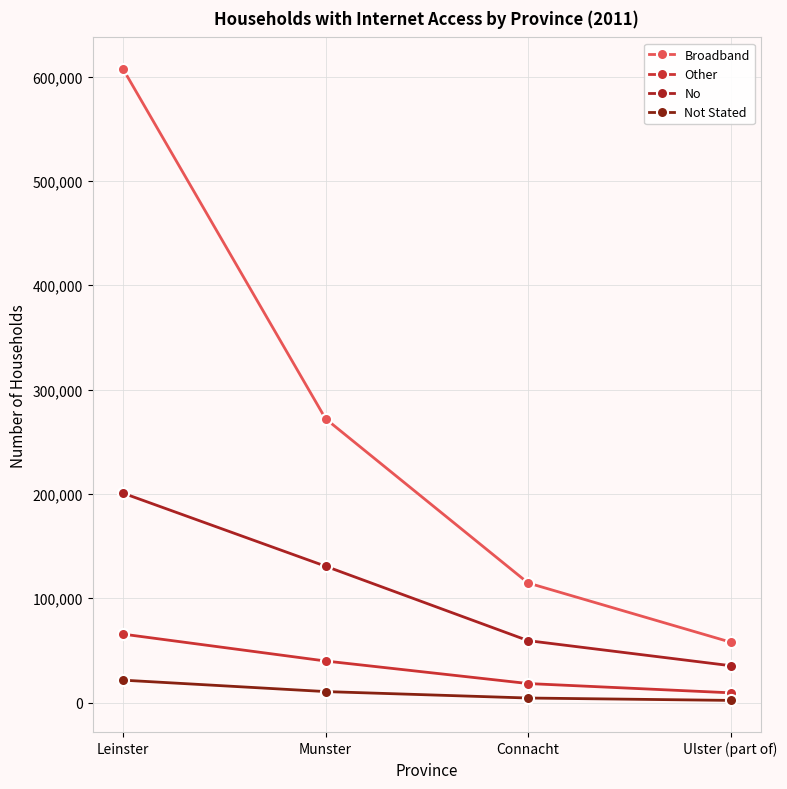

What value does the Other series have at Munster, to the nearest 50?

39800